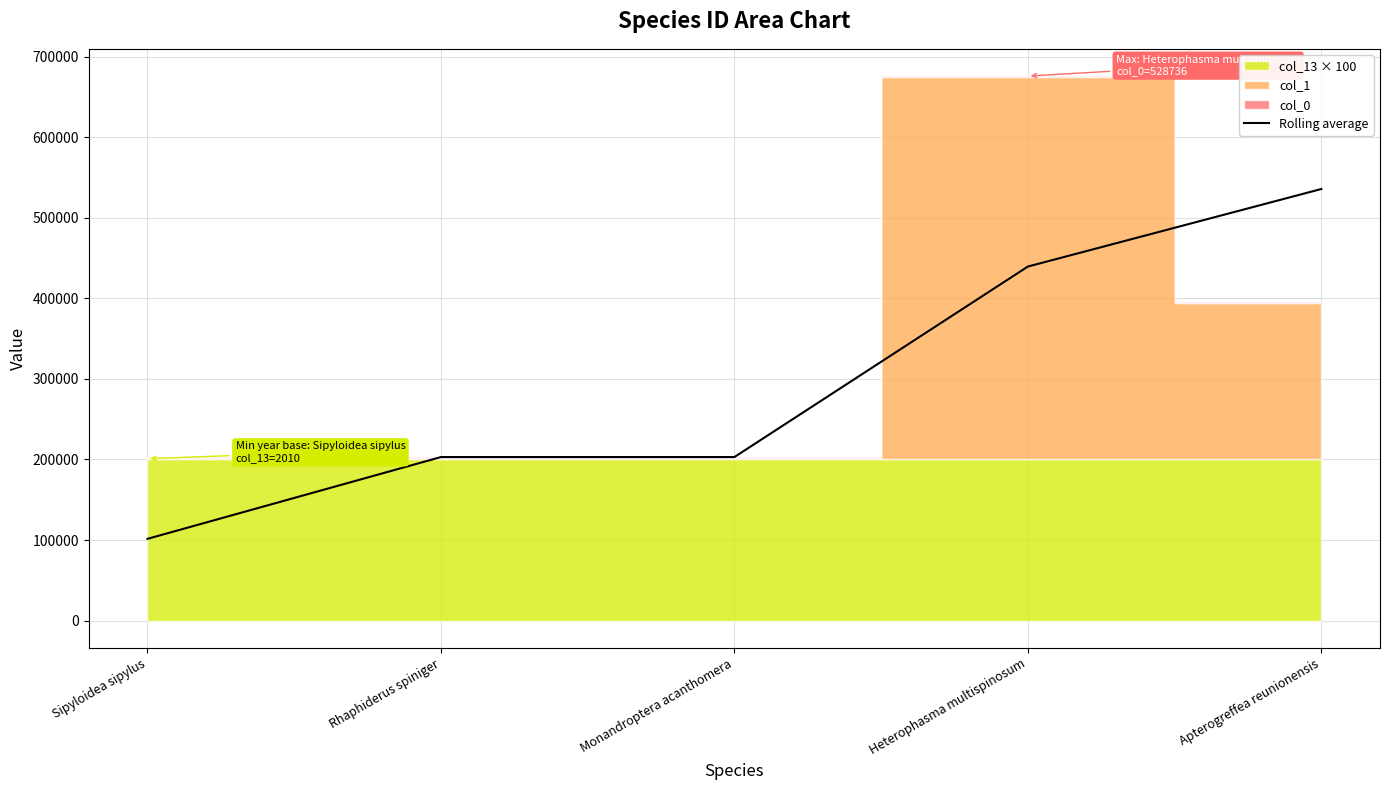

What is the average value?

296538.9